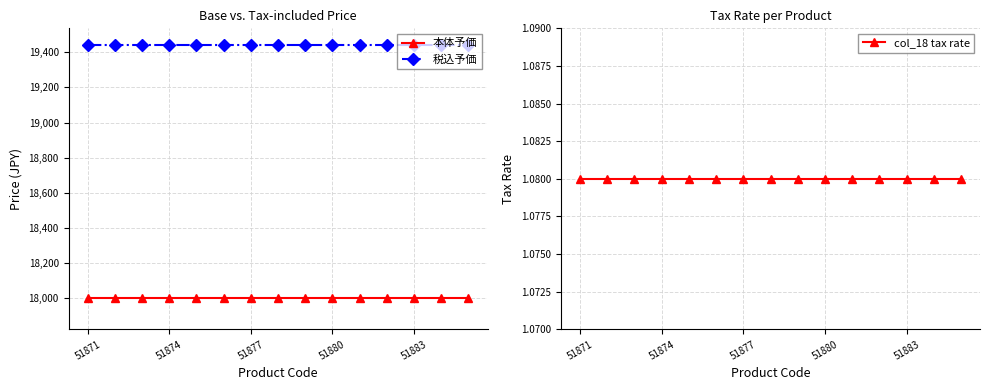

What is the minimum value for 本体予価?

18000